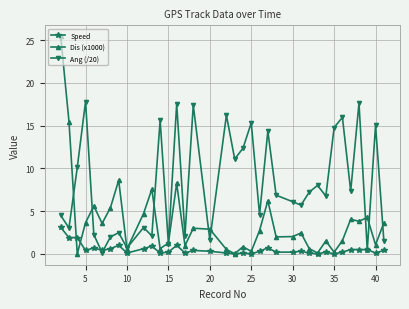

What is the value of the Speed point at the 7th from the left?

0.6